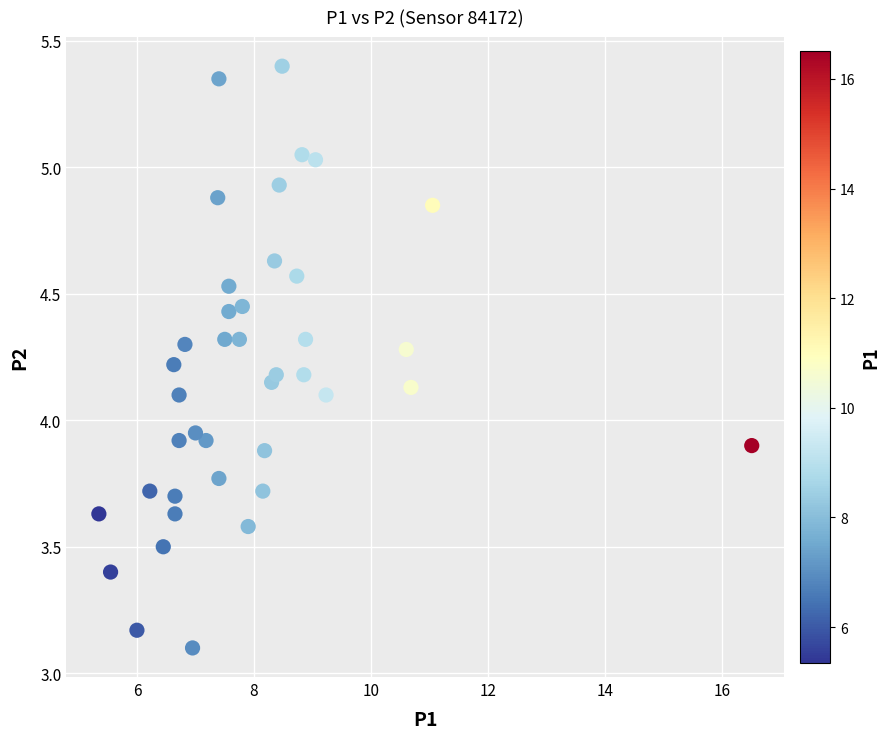

How many data points are displayed?

40